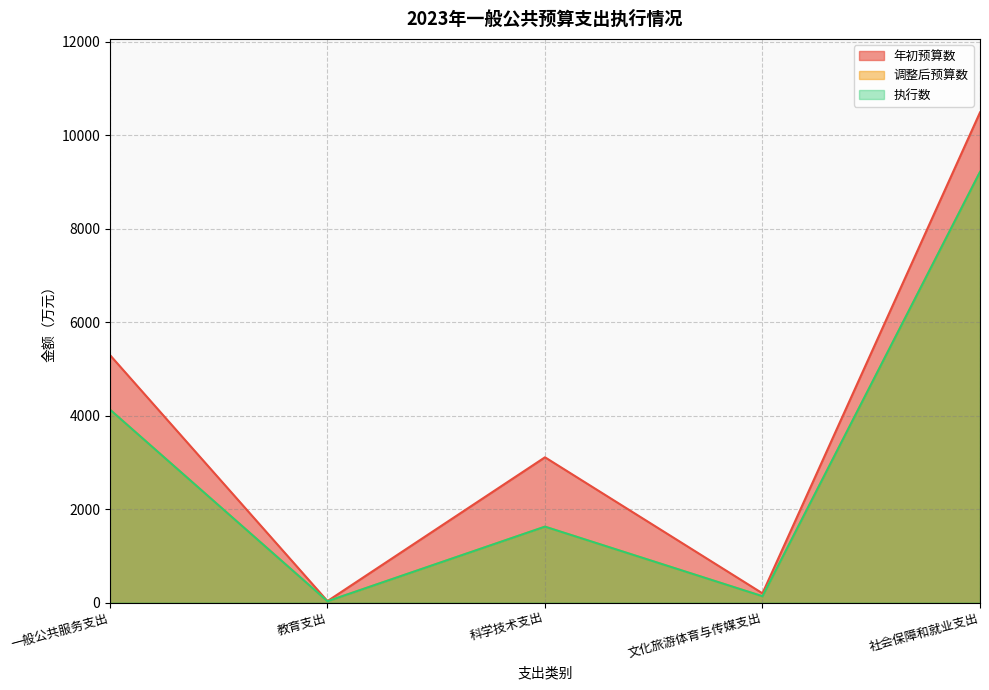

True or false: 调整后预算数 and 年初预算数 intersect in this chart.

False